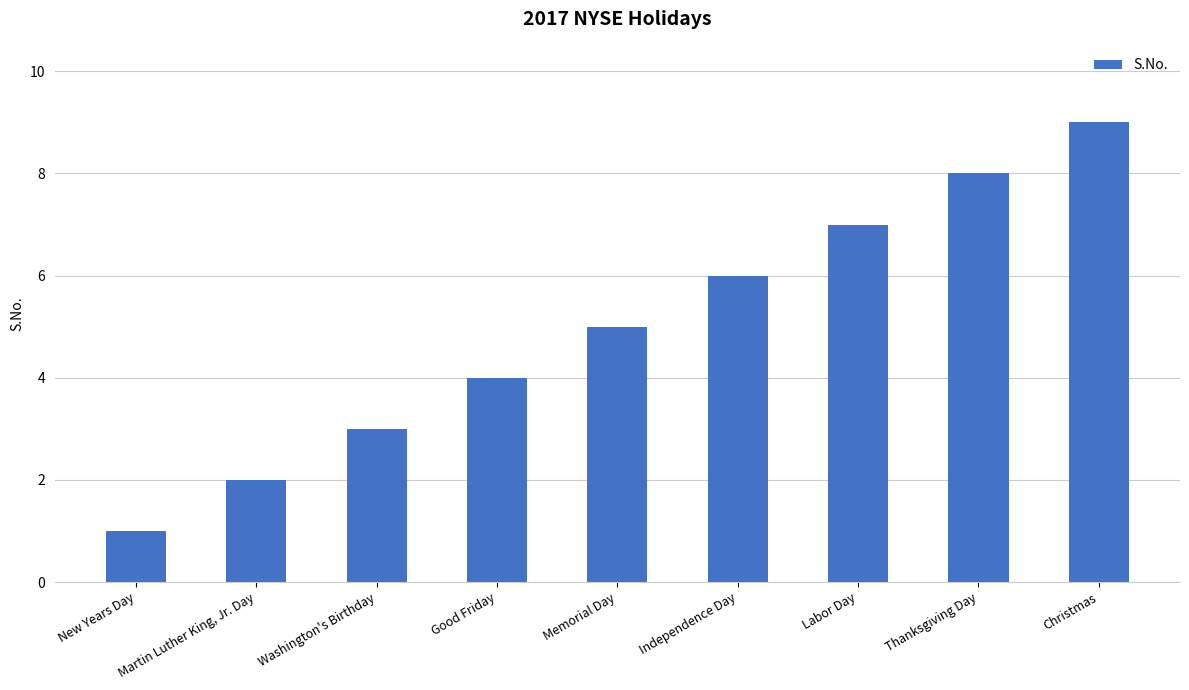

What is the sum of all values?

45